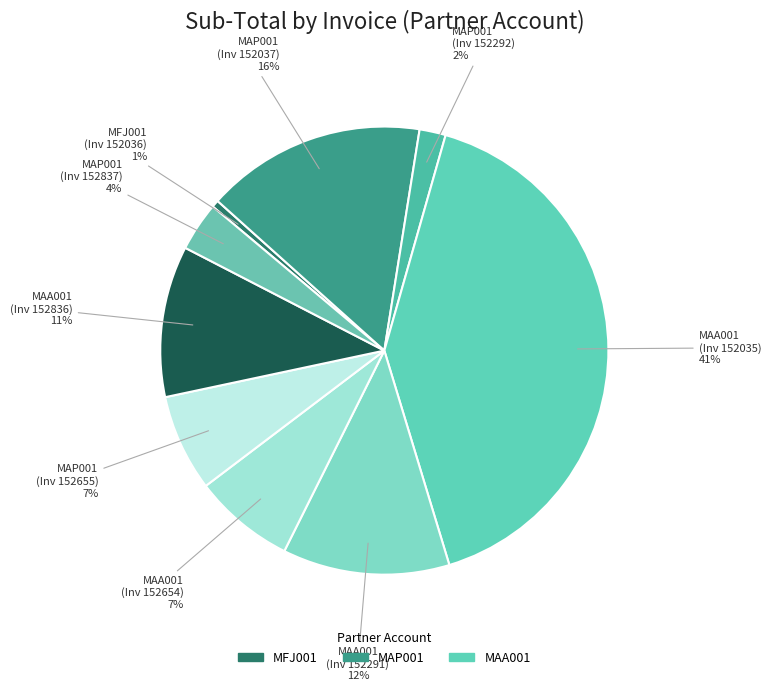

What is the largest slice in the pie chart?

MAA001 (Inv 152035)